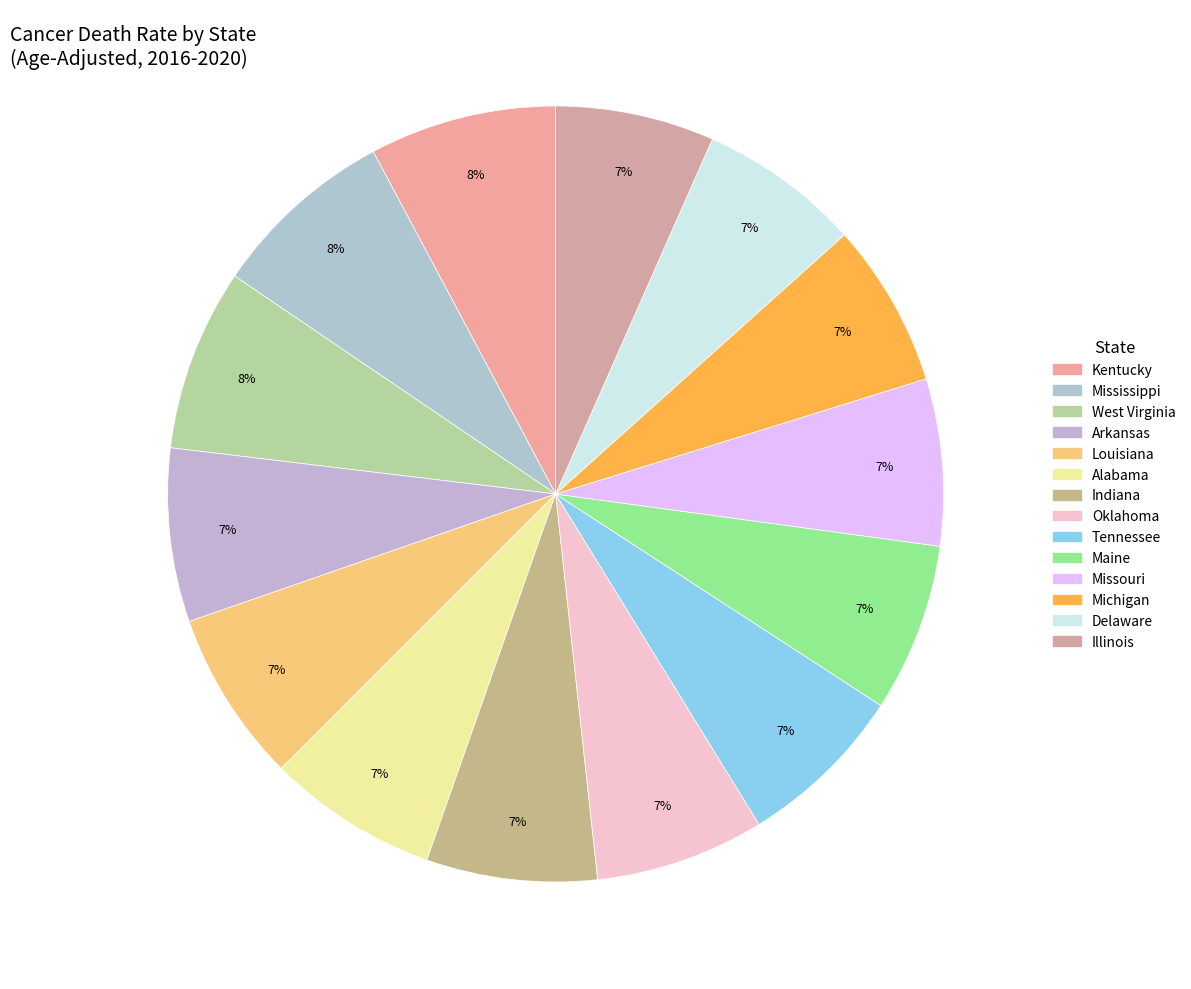

True or false: Maine accounts for 7% of the total.

True